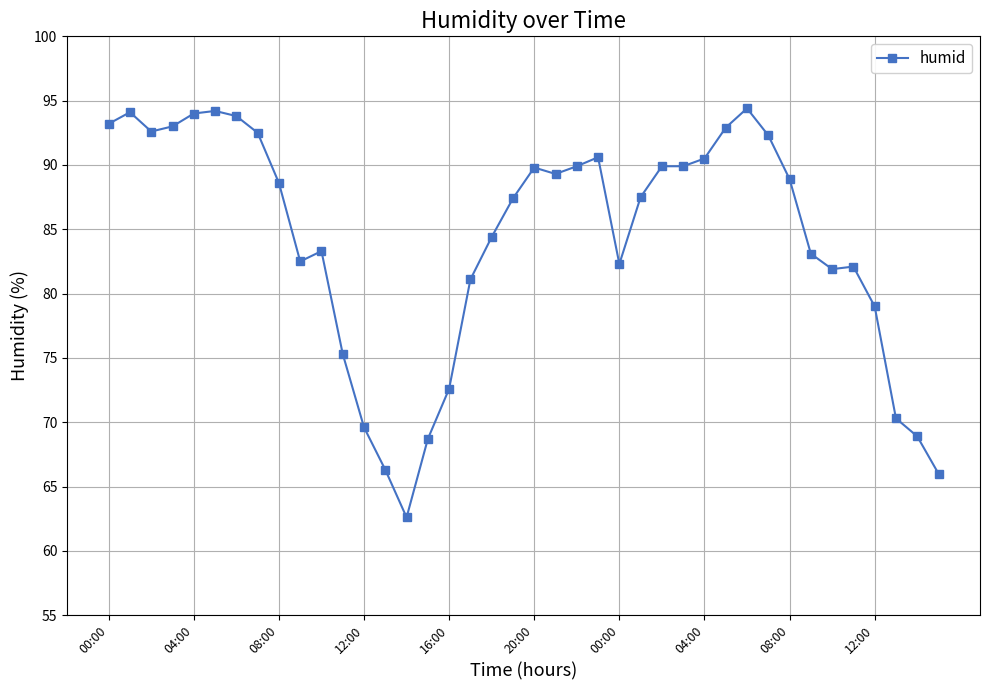

What is the difference between the second highest and second lowest values?

28.2